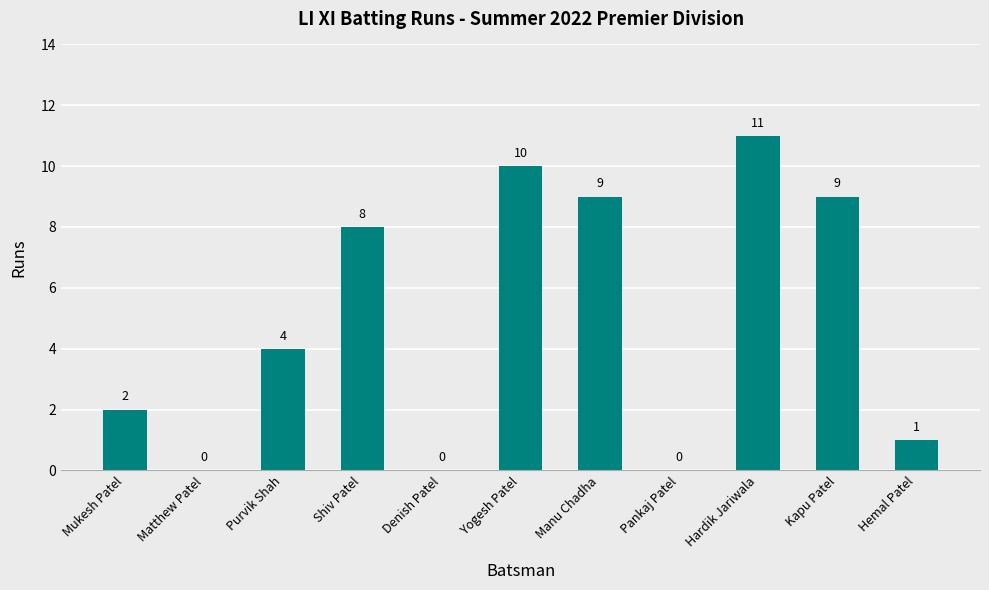

Which has a higher value, Kapu Patel or Mukesh Patel?

Kapu Patel